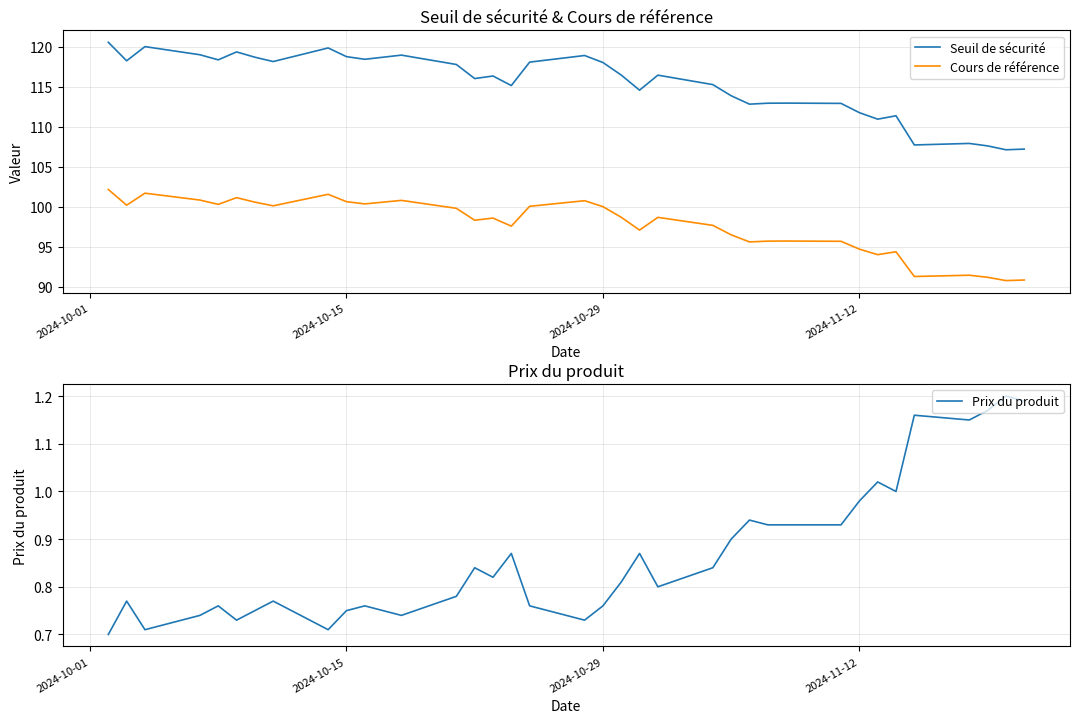

True or false: Seuil de sécurité and Cours de référence intersect in this chart.

False